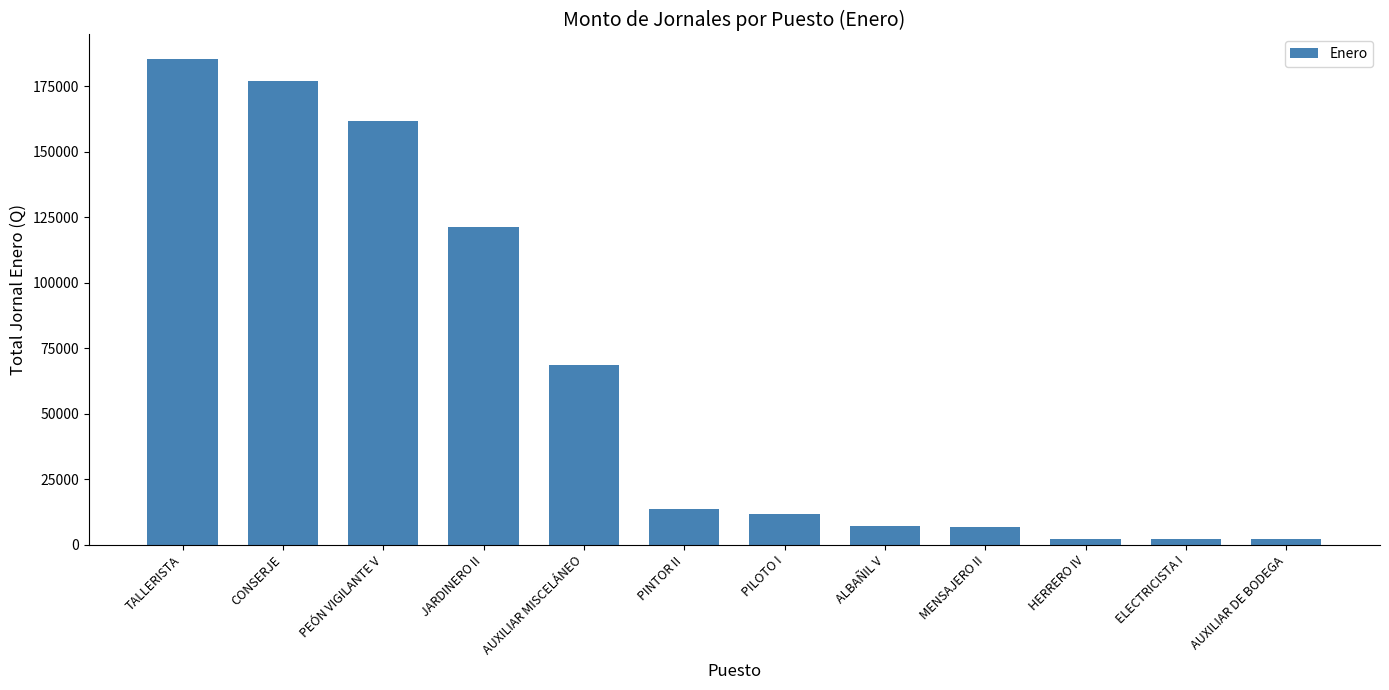

What is the change in value from PEÓN VIGILANTE V to JARDINERO II?

-40362.0